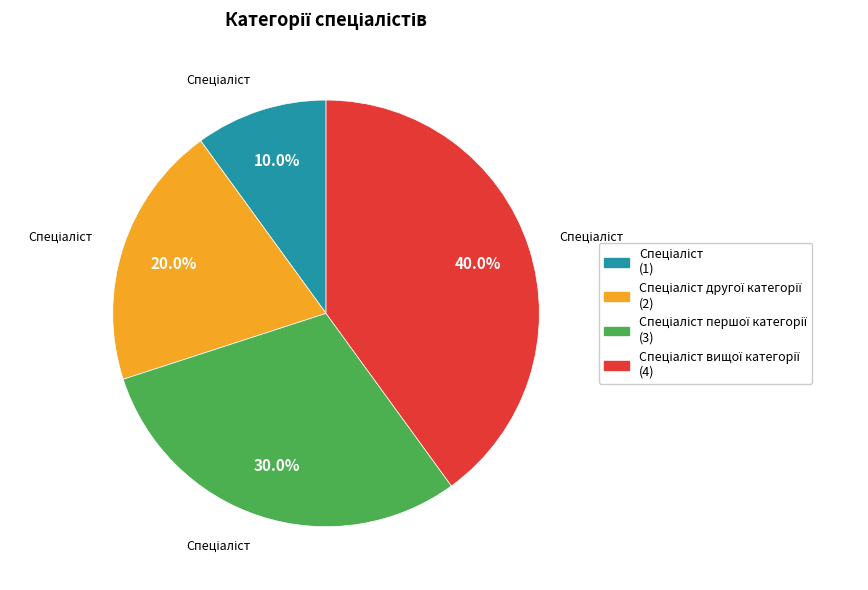

Is there any slice that represents more than half of the pie?

No